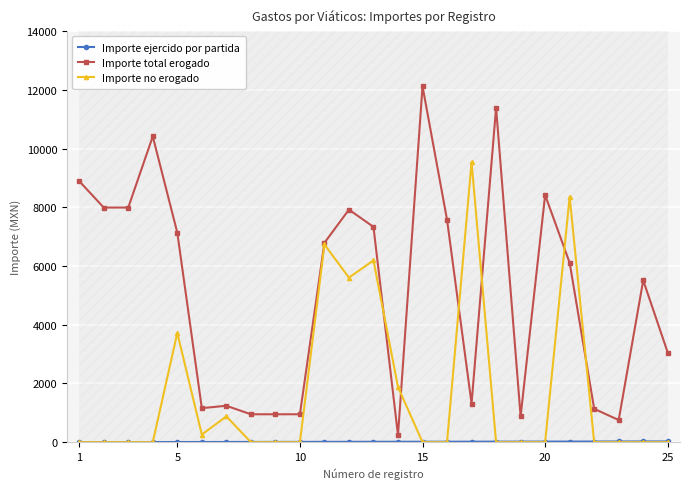

True or false: Importe no erogado and Importe ejercido por partida intersect in this chart.

True